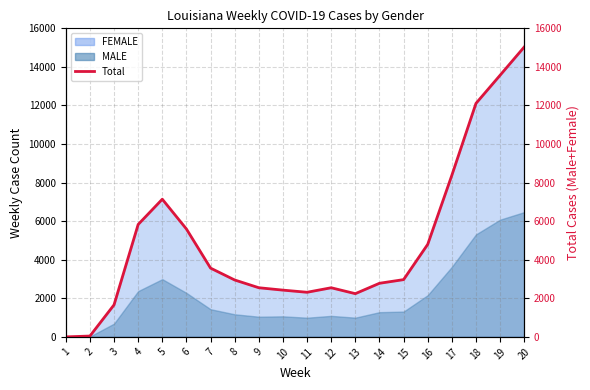

At which category does the data reach its first local peak?

5